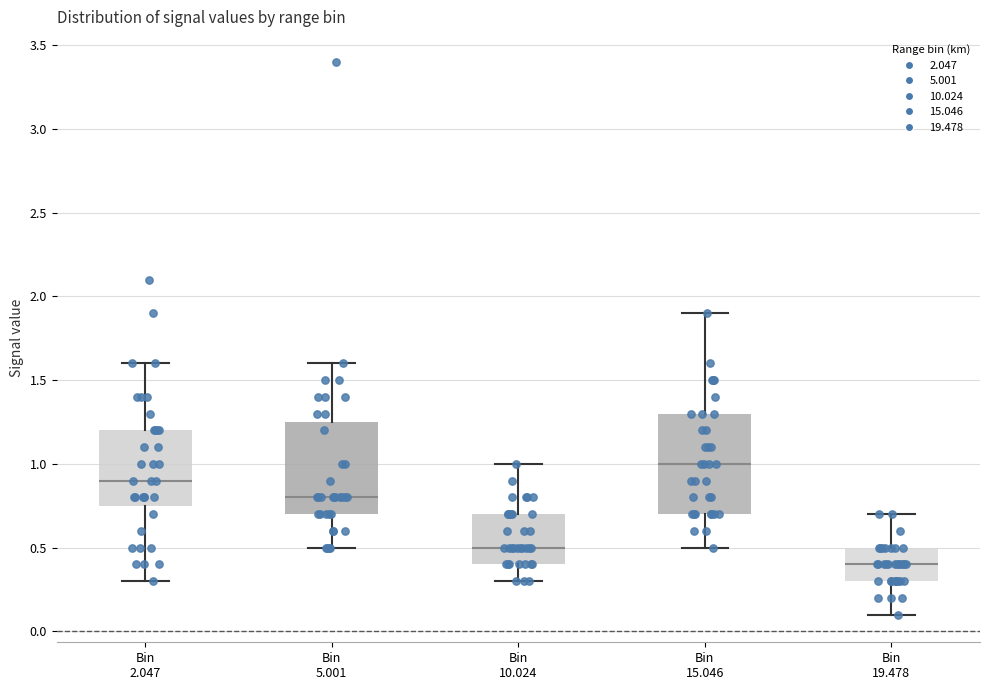

Comparing the boxes themselves (not the whiskers), which one is the tallest?

Bin 15.046